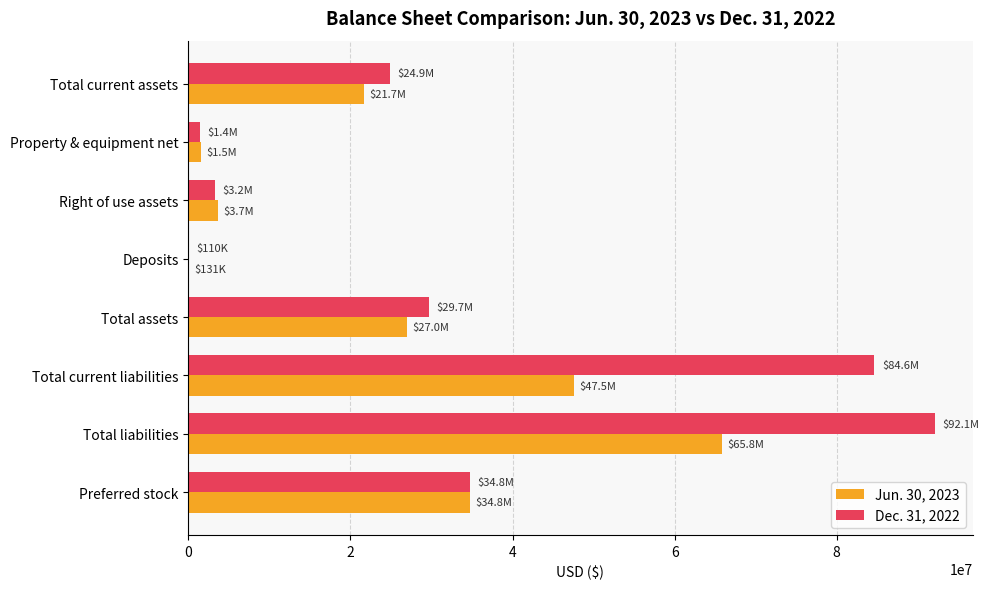

At which category is the sum across all series the highest?

Total liabilities